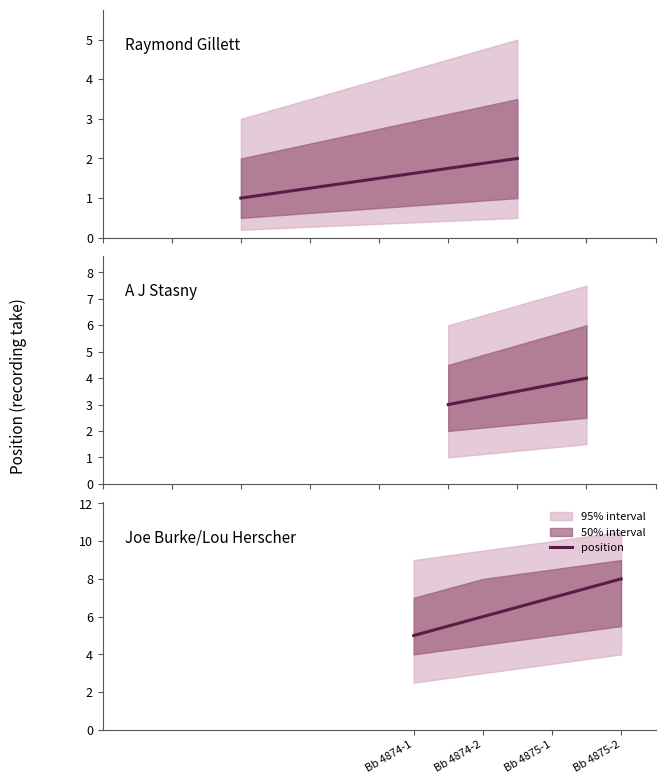

At which category does the chart reach its peak across all series?

Bb 4875-2